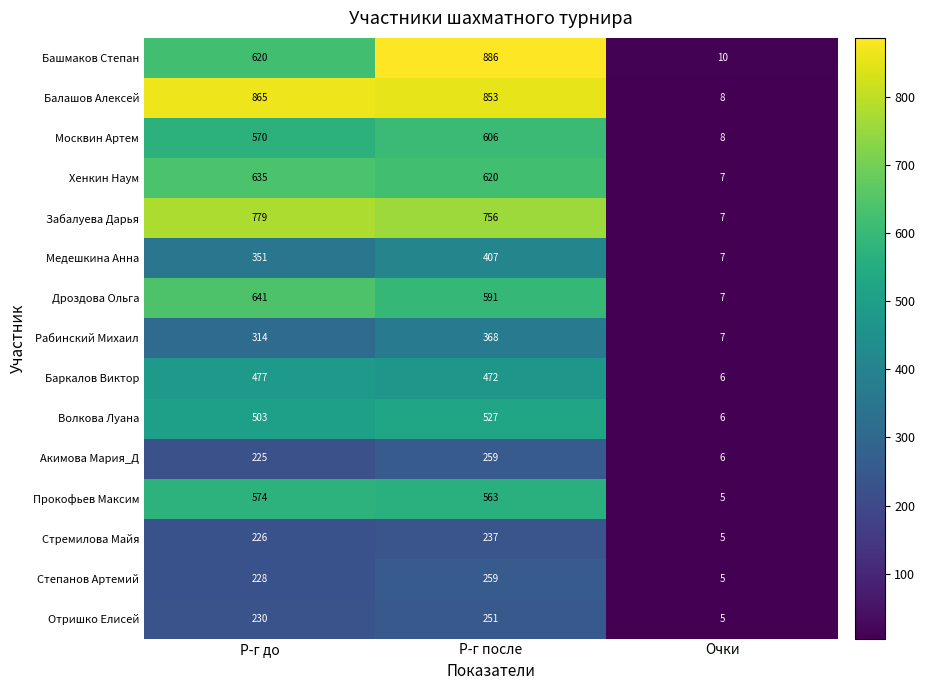

Which category has the lowest value across all series?

Очки